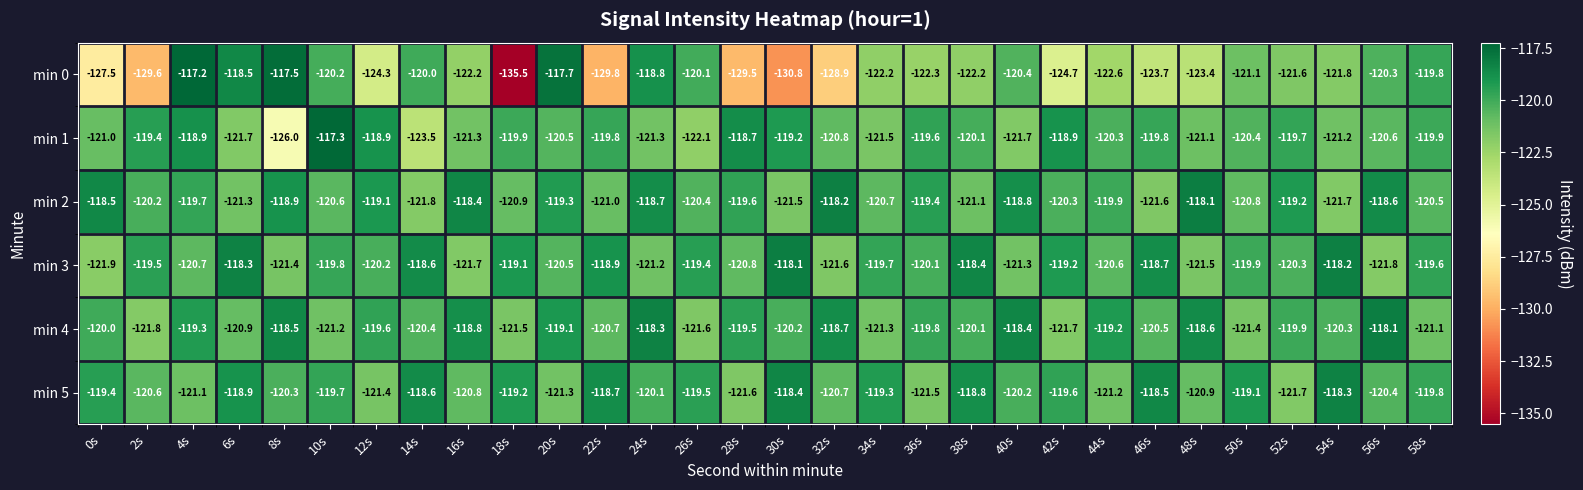

The value of min 1 at 54s is -121.2. True or false?

True